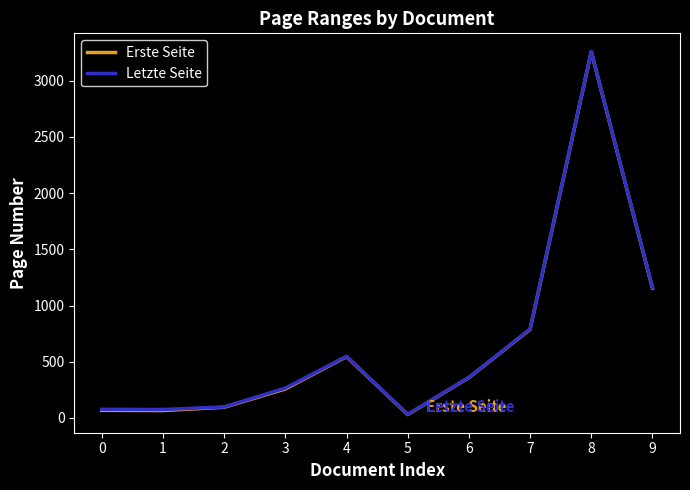

The Letzte Seite series shows 266 at 3. True or false?

True